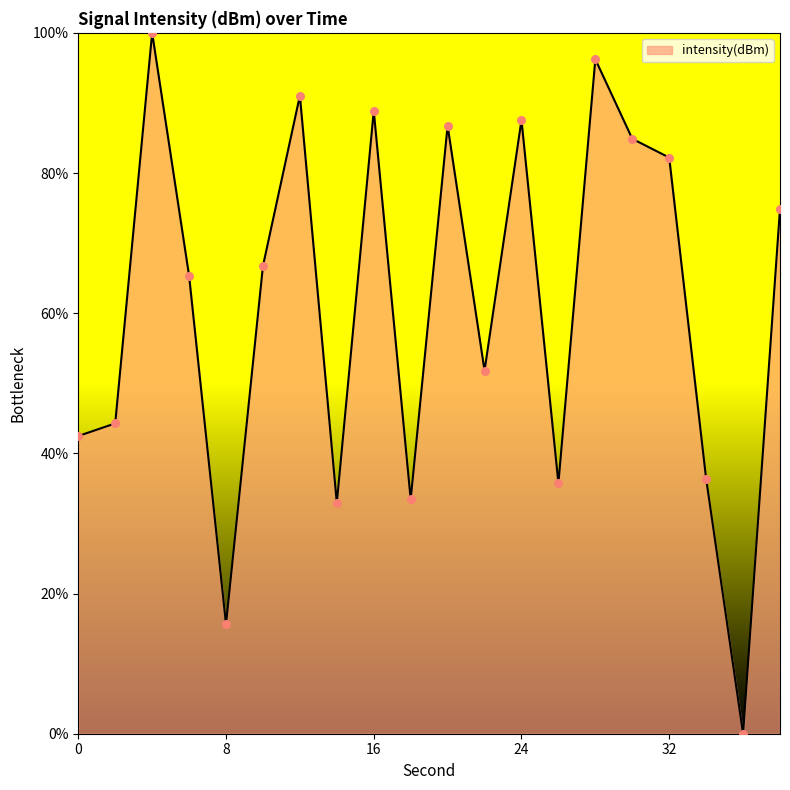

What is the greatest value displayed?

100.0